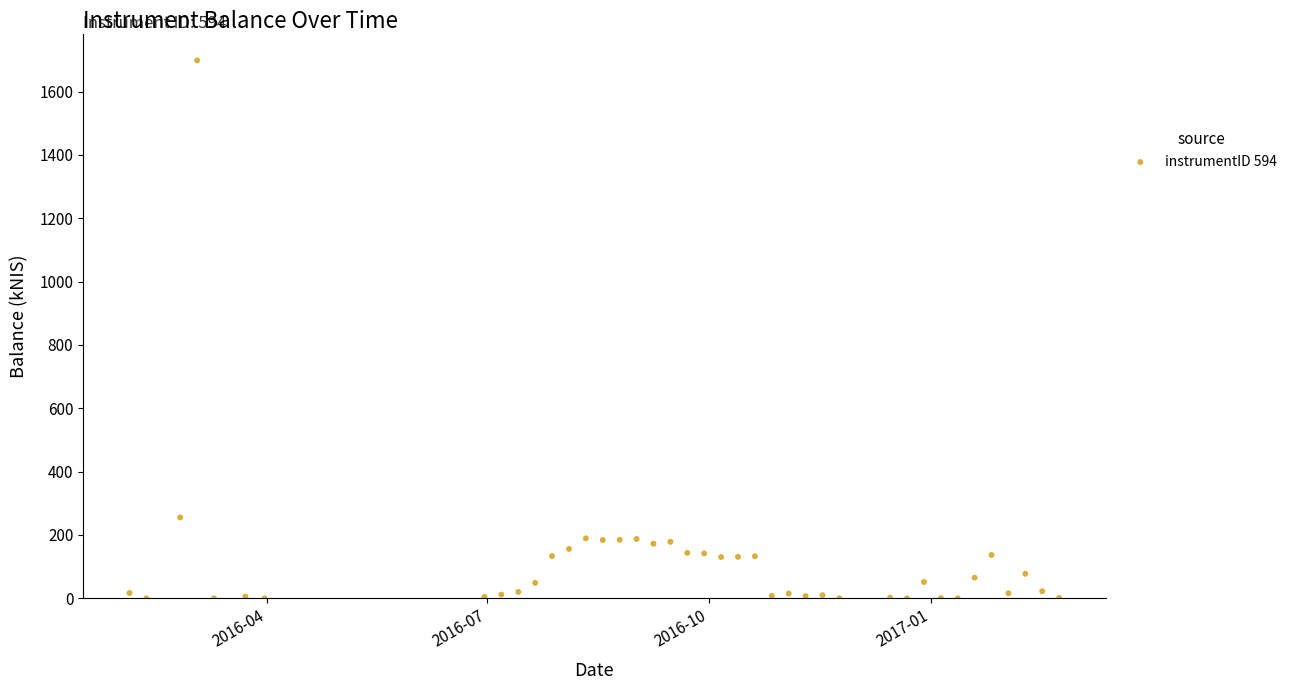

What Y value in the scatter plot is closest to 849?

255.2